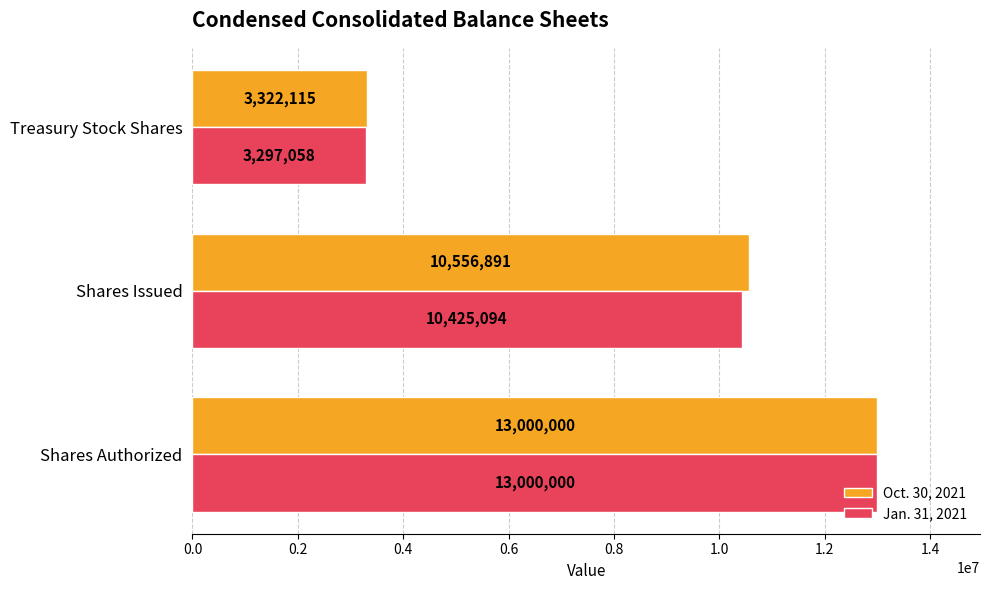

At how many categories does at least one series exceed 9845948?

2